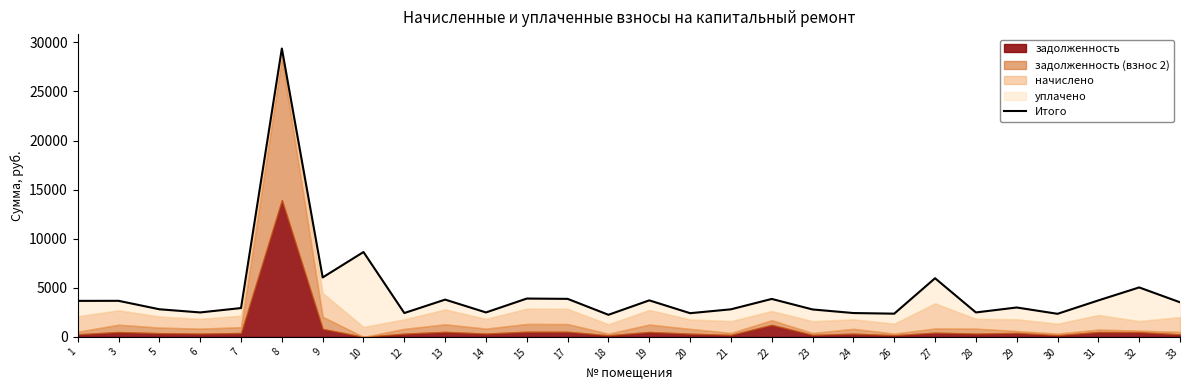

True or false: the data has more than 1 interior local peaks.

True